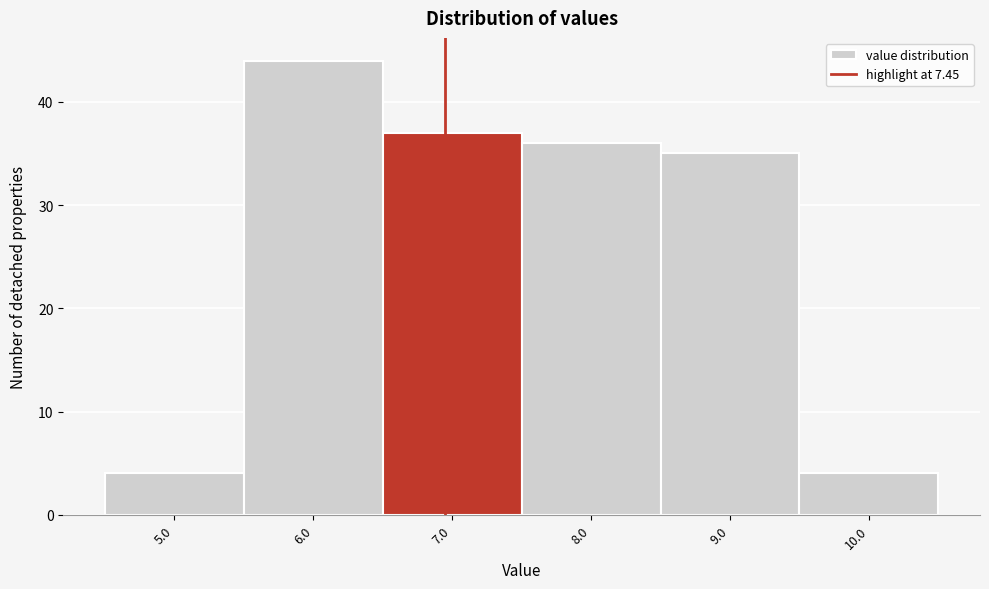

Reading left to right, list all the values displayed in this chart.

5.0=4	6.0=44	7.0=37	8.0=36	9.0=35	10.0=4